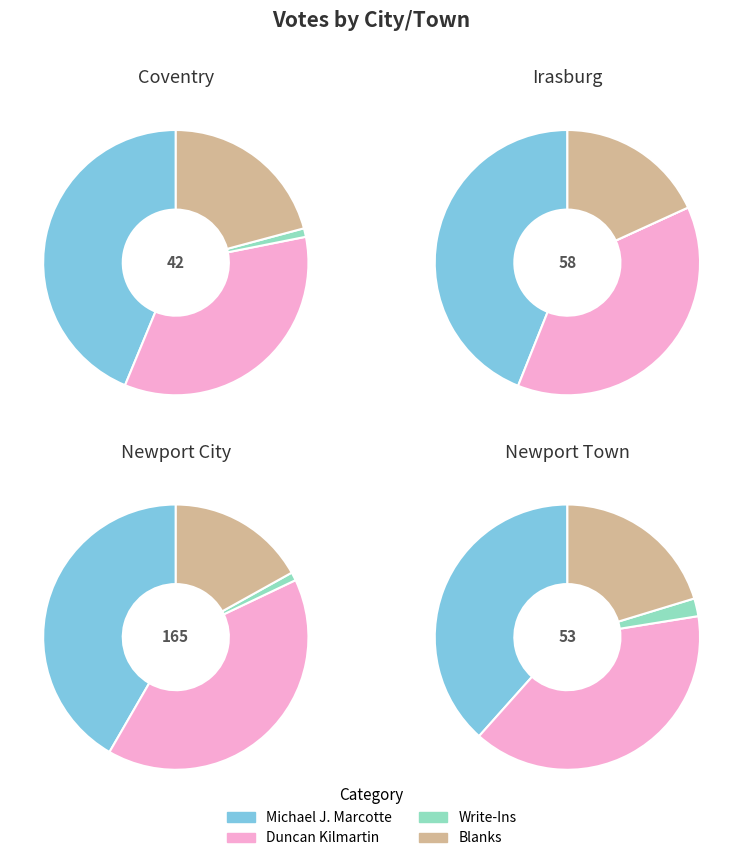

How many segments does this pie chart have?

4